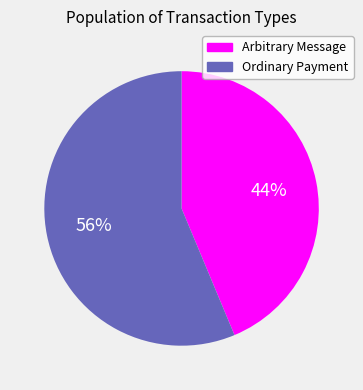

How many segments does this pie chart have?

2